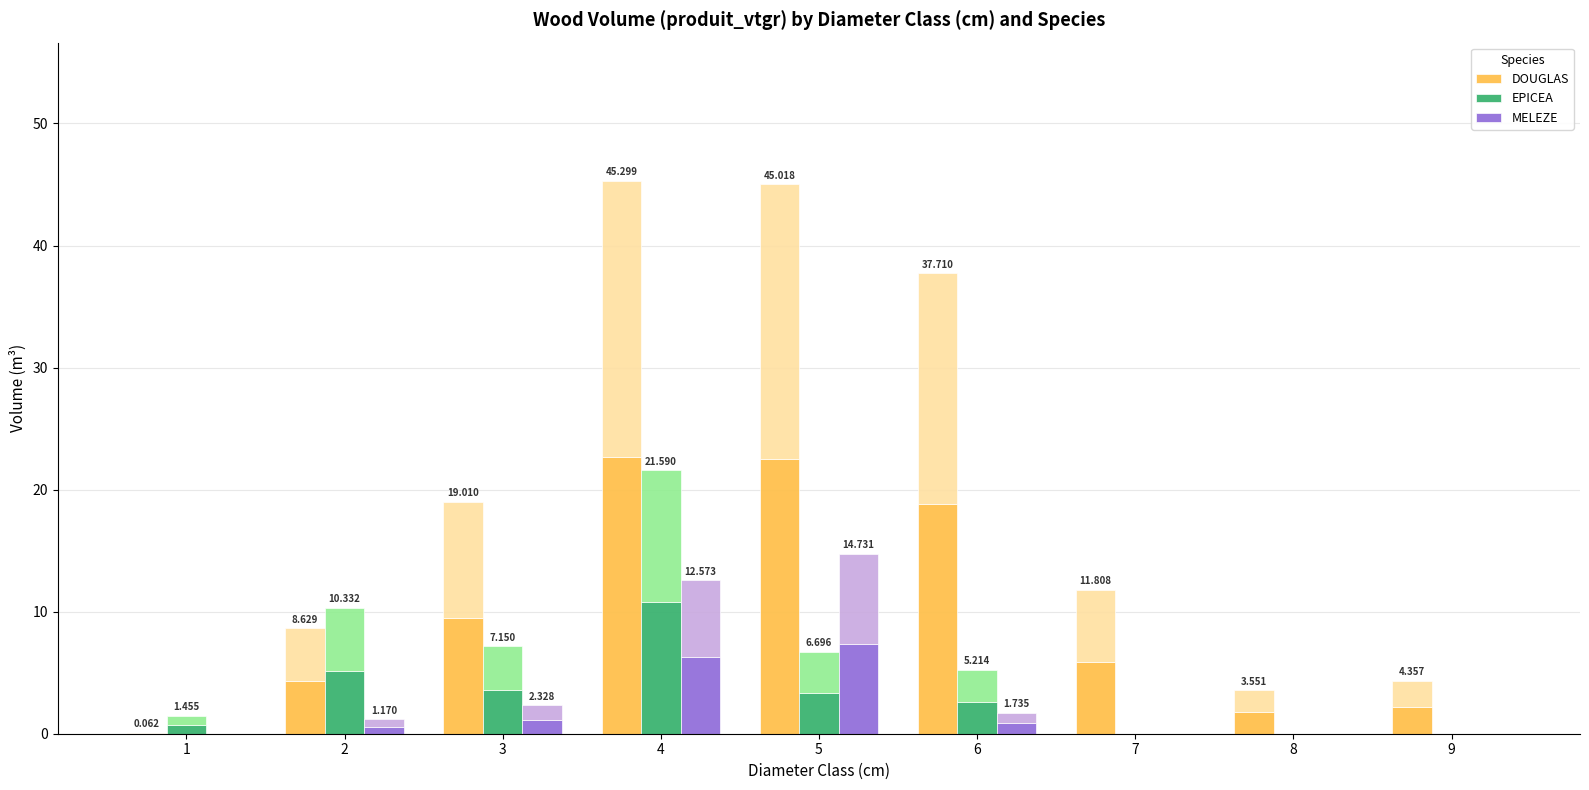

True or false: EPICEA has a value of 5.2 at 2.

True